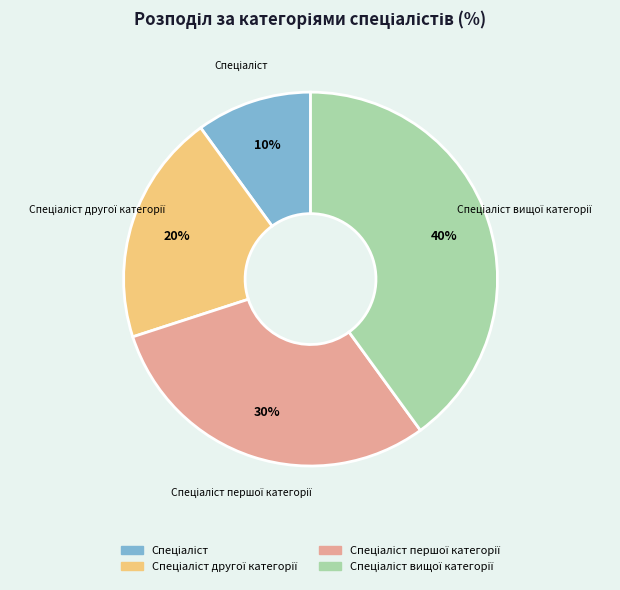

To the nearest percent, what is the average slice percentage?

25%